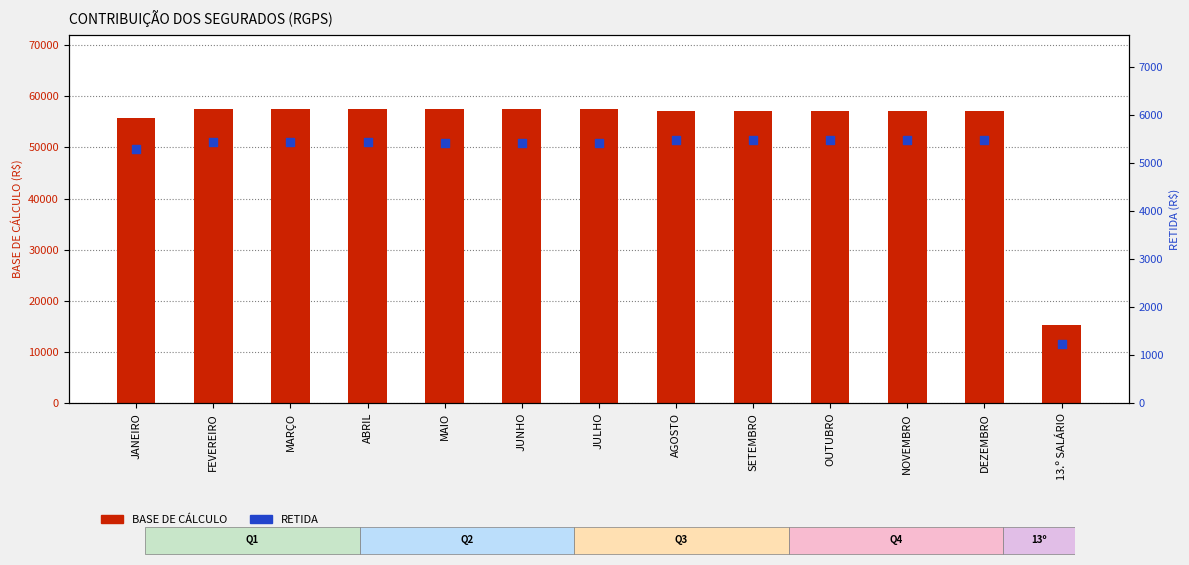

At how many categories does at least one series exceed 28547?

12